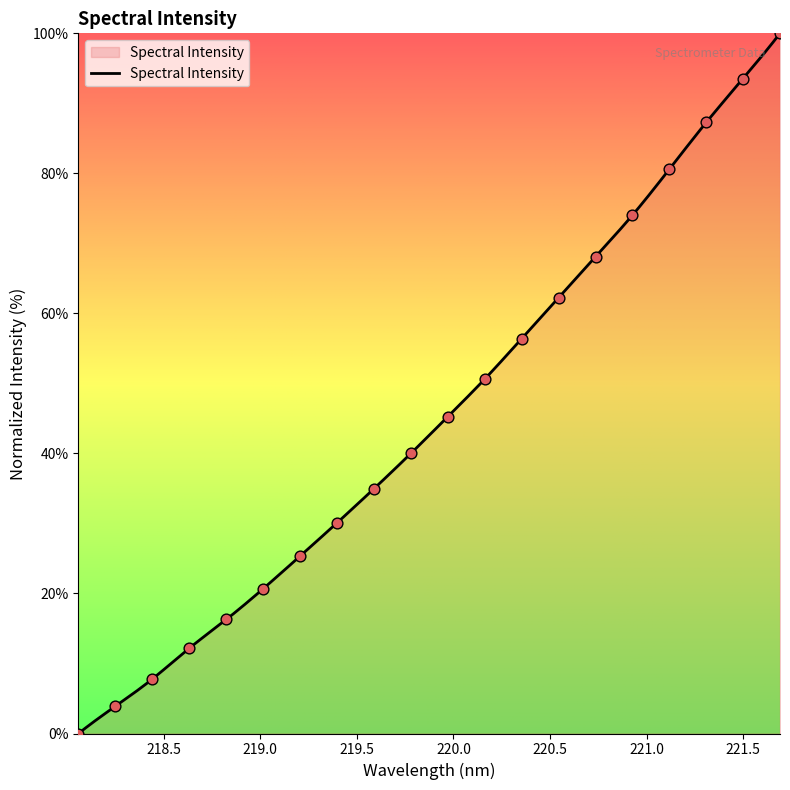

What is the change in value from 220.9264 to 221.6902?

+26.0